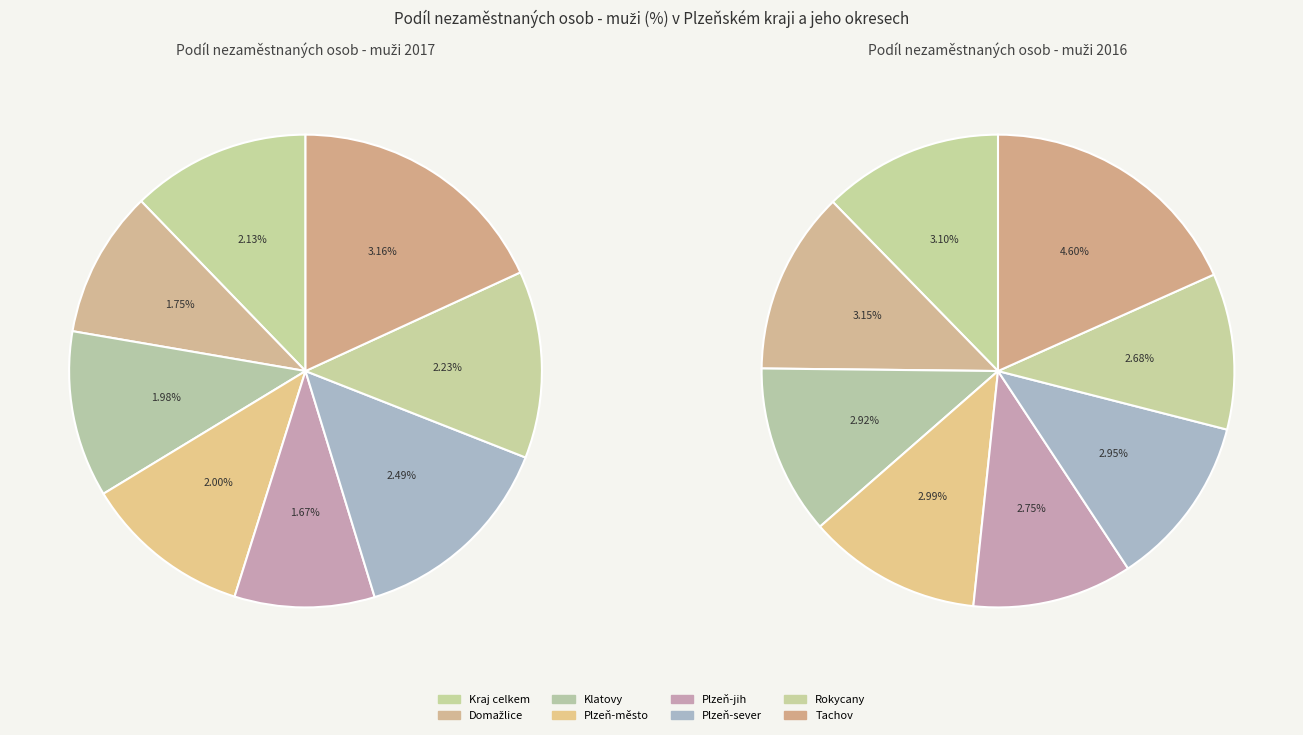

Rank the series by their average value, from lowest to highest.

values_2017, values_2016